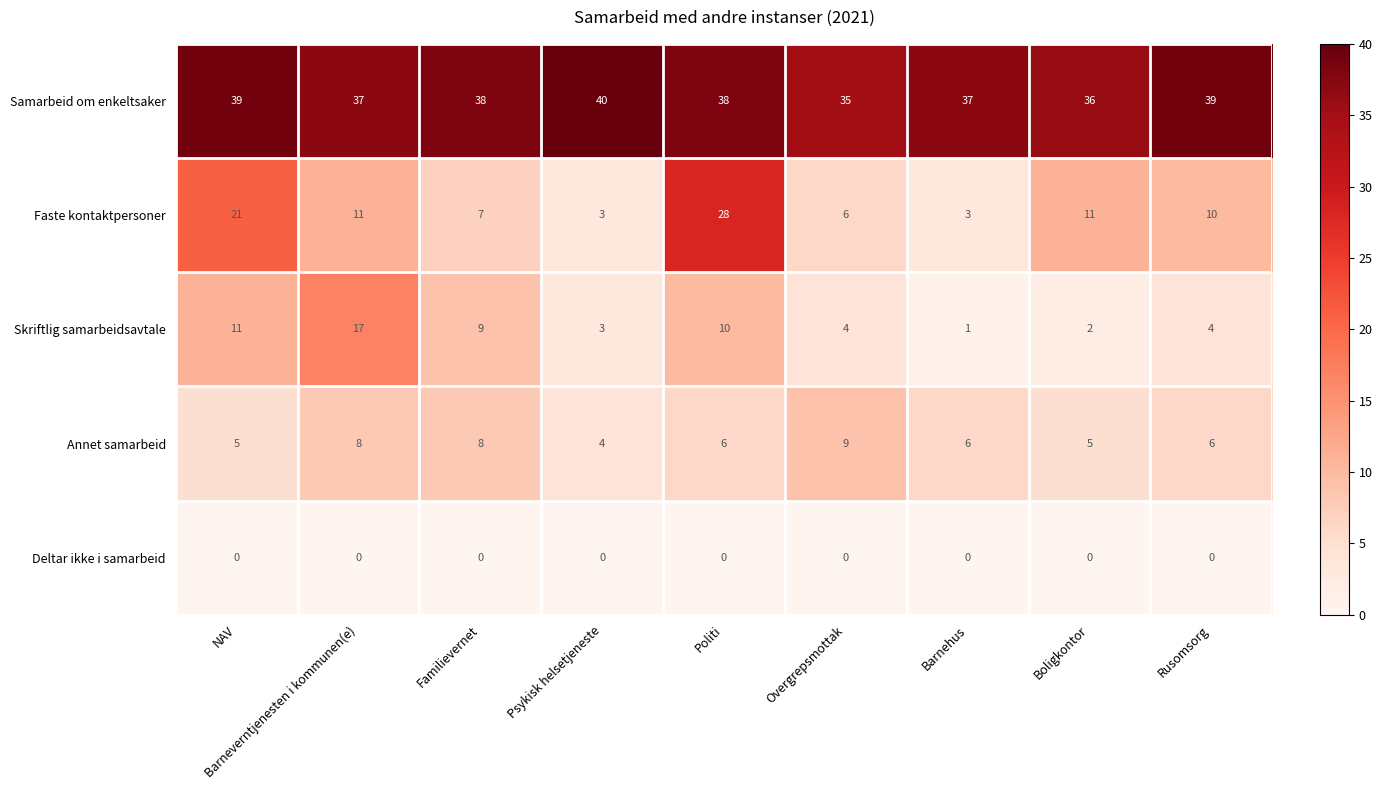

What is the greatest value displayed?

40